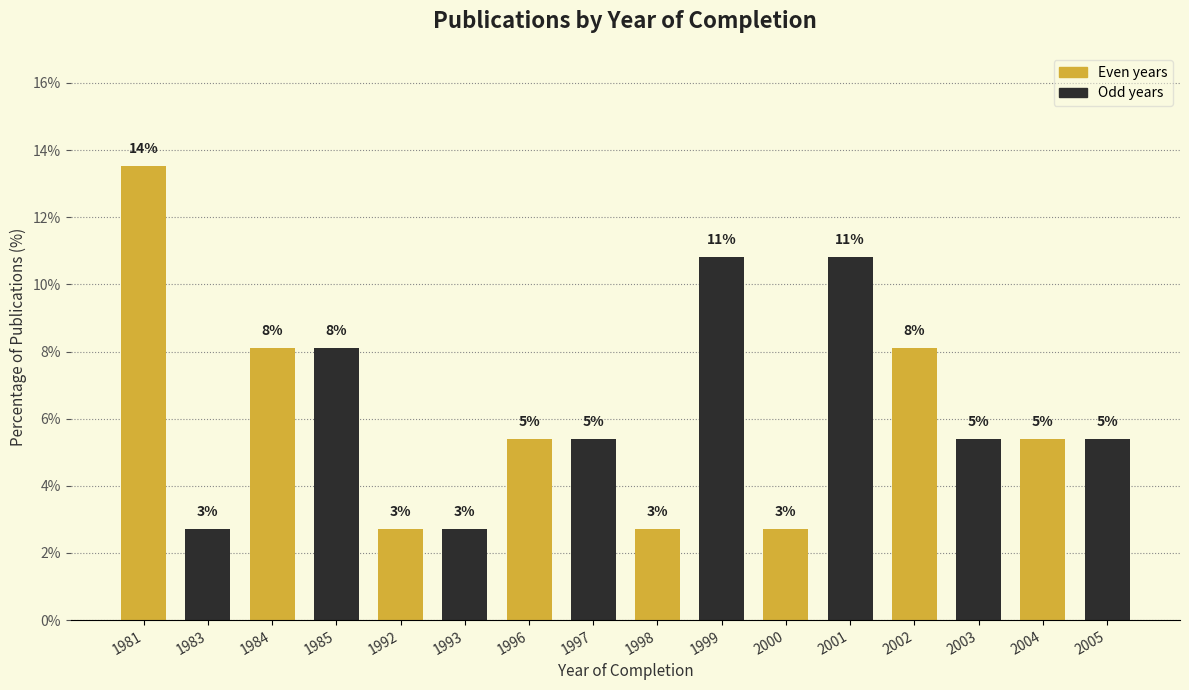

How many bars are there in total?

16